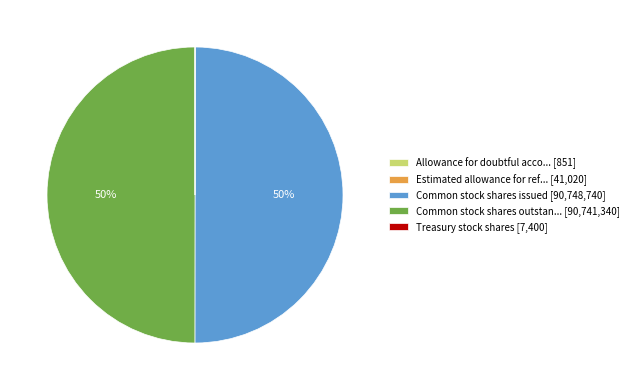

True or false: Common stock shares outstan... [90,741,340] accounts for 50% of the total.

True